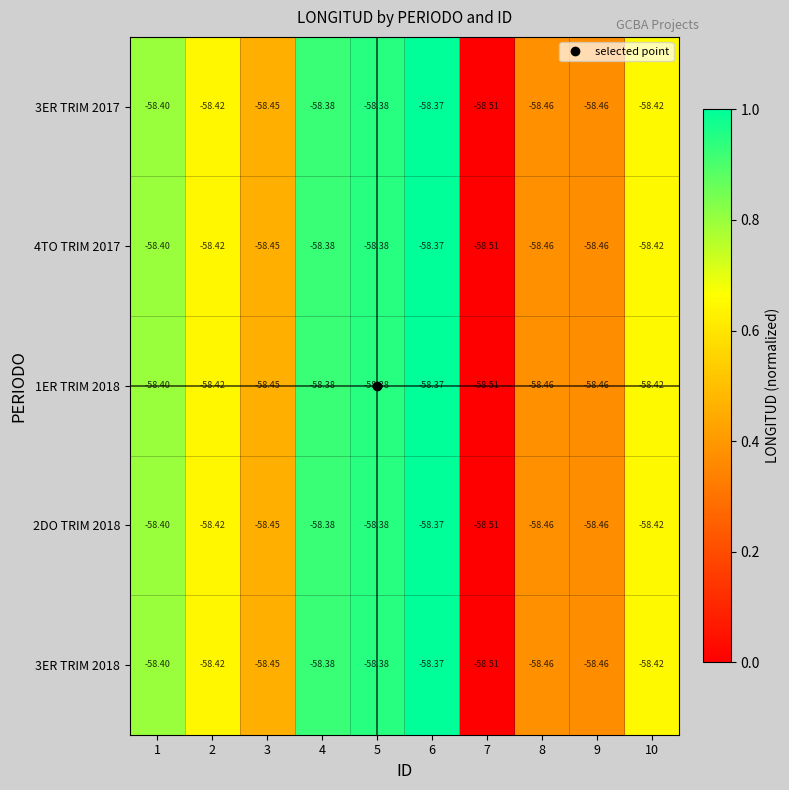

Rank the series by their maximum value, from lowest to highest.

3ER TRIM 2017, 4TO TRIM 2017, 1ER TRIM 2018, 2DO TRIM 2018, 3ER TRIM 2018